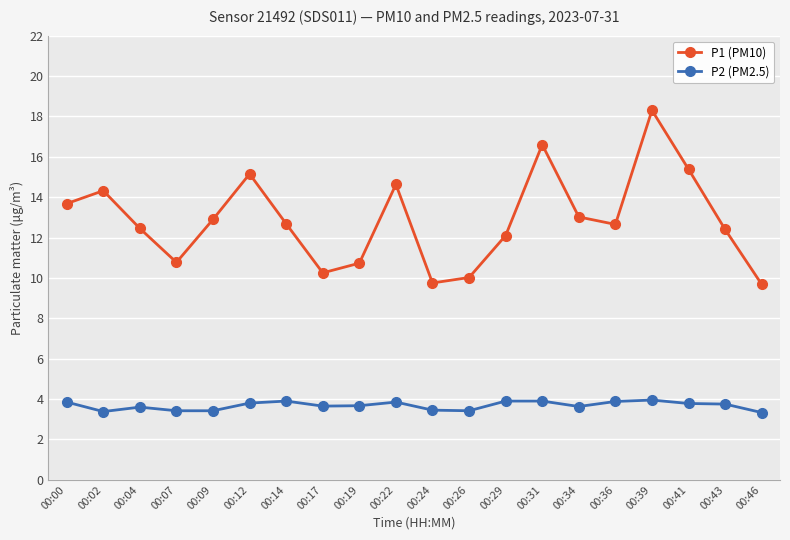

True or false: P2 (PM2.5) and P1 (PM10) intersect in this chart.

False